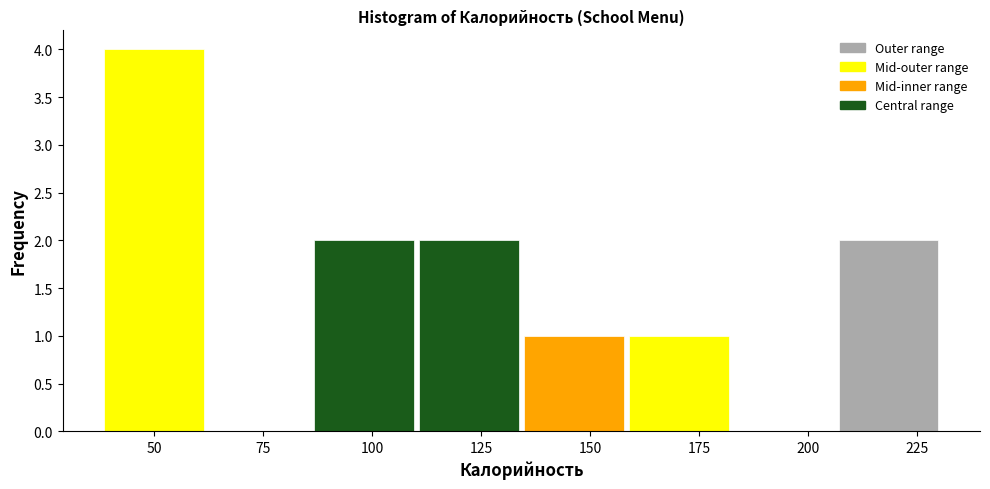

Reading left to right, list every bar in this chart as the range it spans on the x-axis followed by its height. Neither the bar edges nor the heights are printed on the chart, so give them approximately, as read against the axes.

40 to 60: 4
60 to 85: 0
85 to 110: 2
110 to 135: 2
135 to 160: 1
160 to 180: 1
180 to 205: 0
205 to 230: 2